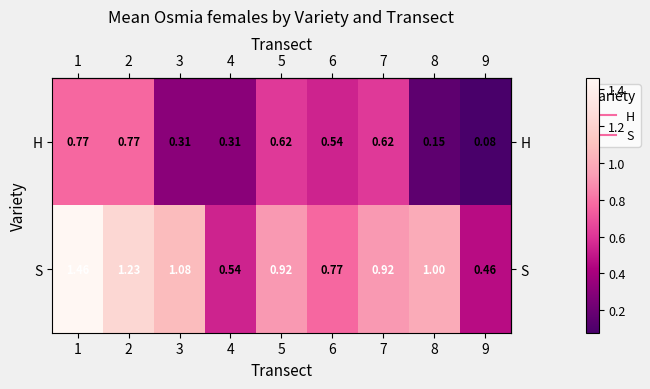

Is the value of H at 7 greater than the value of S at 1?

No